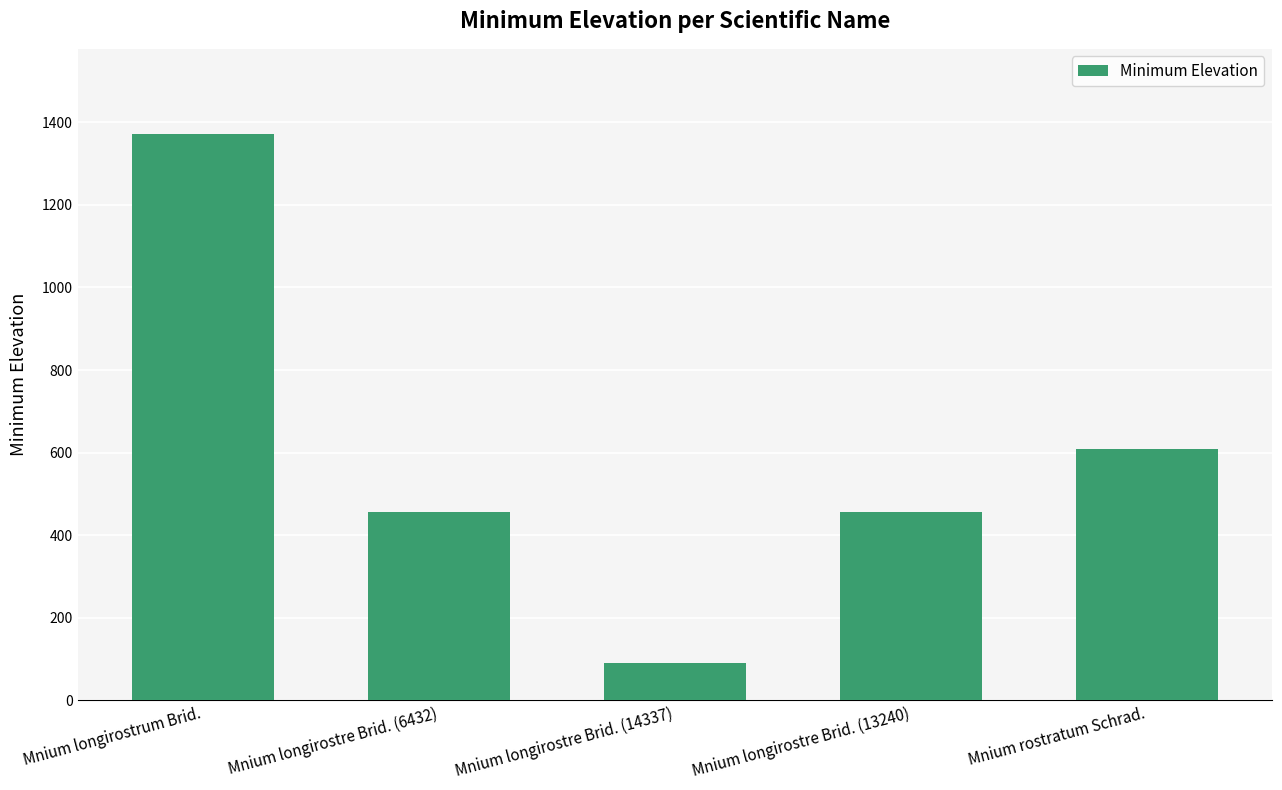

The value at Mnium longirostre Brid. (14337) is 43. True or false?

False